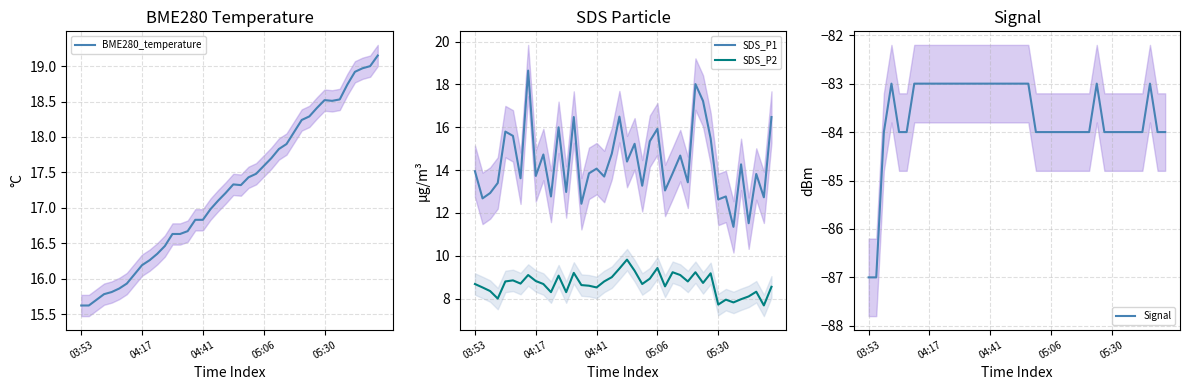

What is the minimum value for BME280_temperature?

15.6